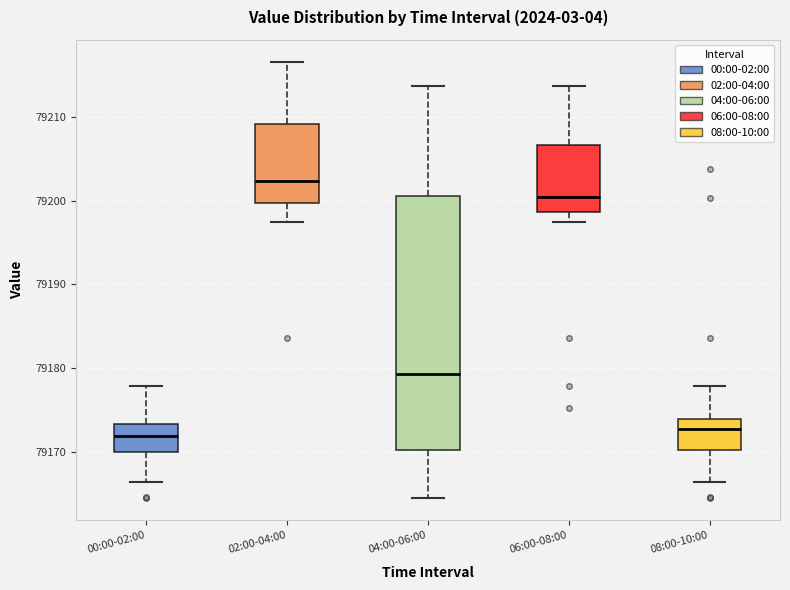

Reading left to right, transcribe this box plot: for each box, give where its median line is, the range the box spans, and where its two whiskers end, as read against the y-axis. The values are not printed on the chart, so give them approximately, as read against the axis.

00:00-02:00: median 79172, box 79170 to 79173, whiskers 79166 to 79178
02:00-04:00: median 79202, box 79200 to 79209, whiskers 79197 to 79217
04:00-06:00: median 79179, box 79170 to 79201, whiskers 79164 to 79214
06:00-08:00: median 79200, box 79199 to 79207, whiskers 79197 to 79214
08:00-10:00: median 79173, box 79170 to 79174, whiskers 79166 to 79178